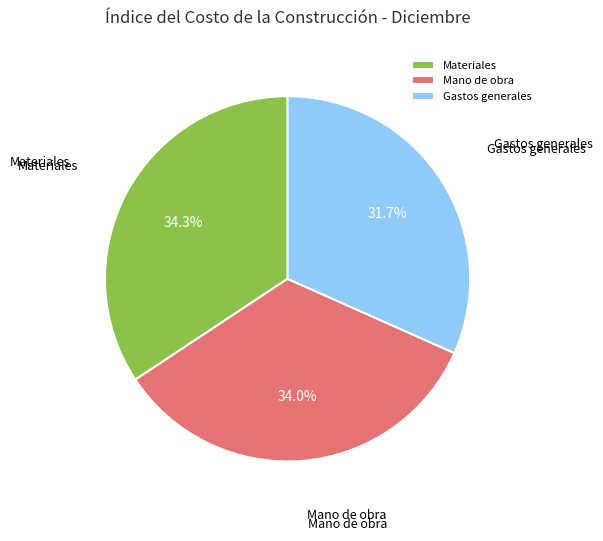

Which category has the smallest portion of the pie?

Gastos generales